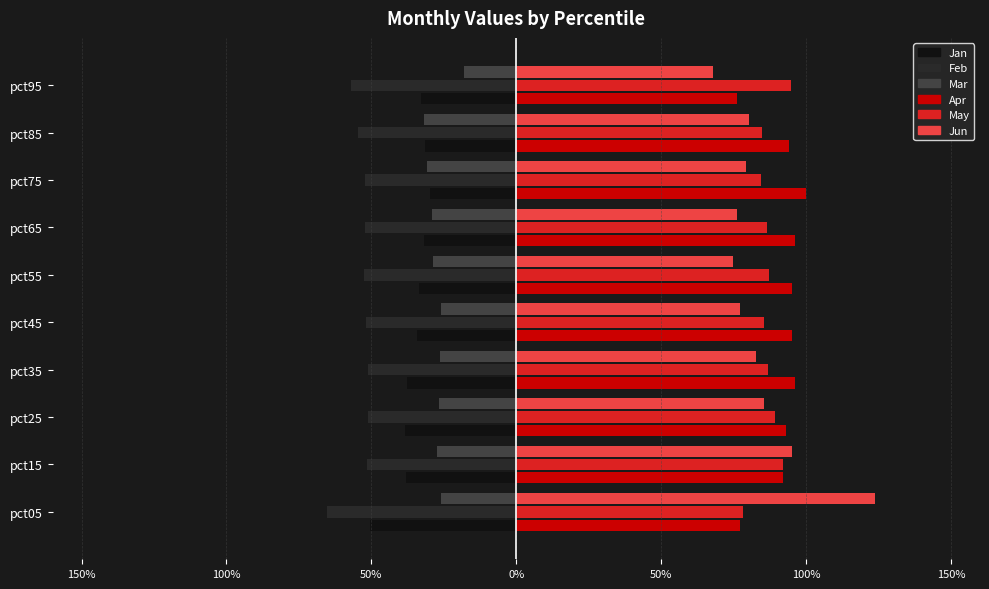

What is the sum of the Apr values at pct25 and pct55?

1.9